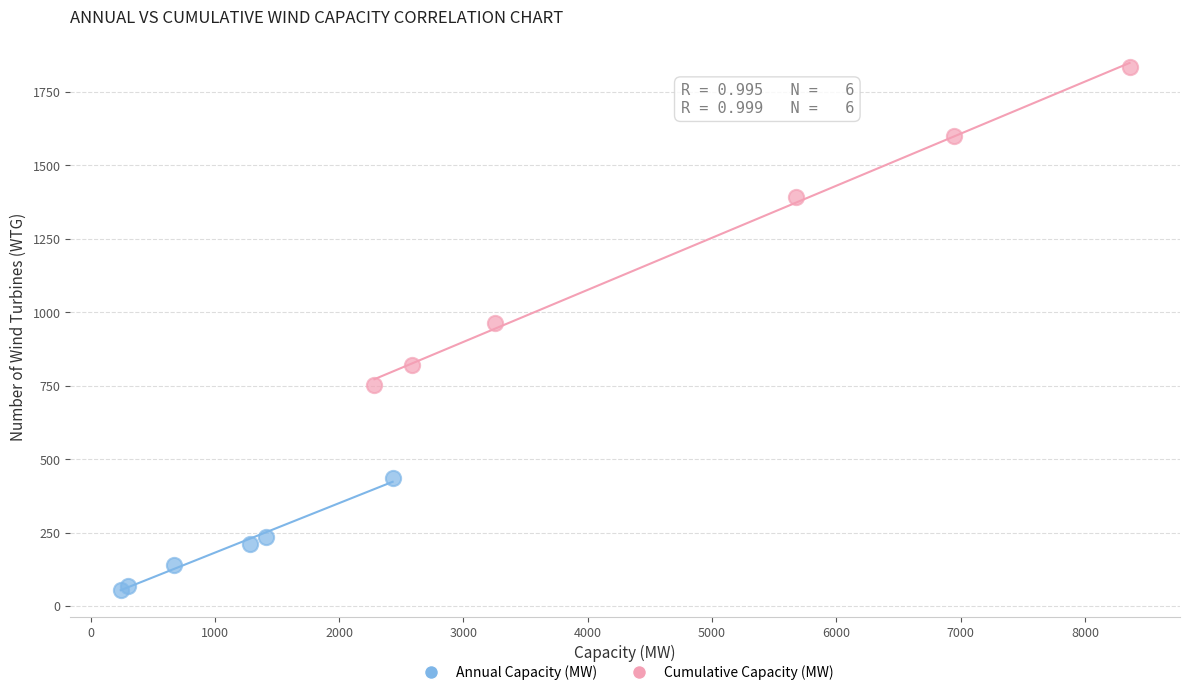

Which series contains the highest Y value?

Cumulative Capacity (MW)